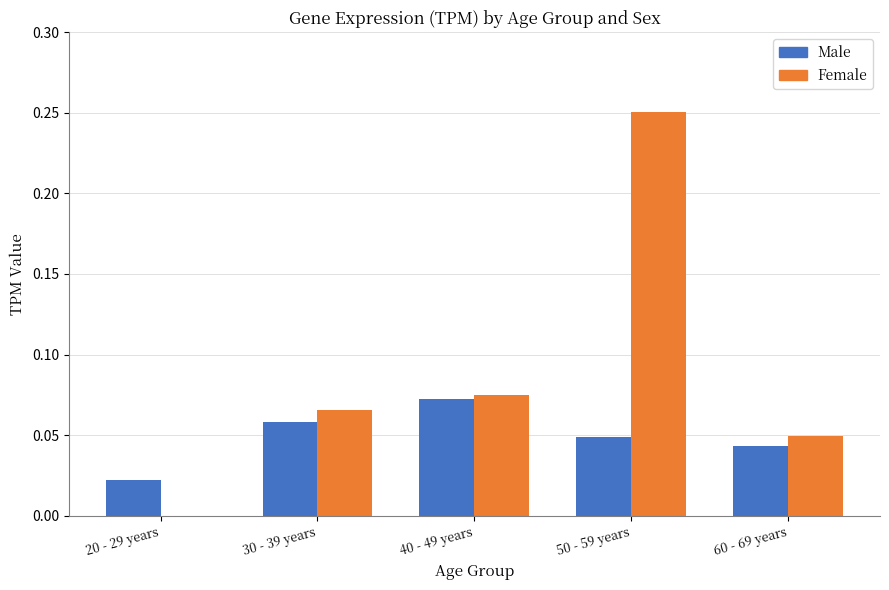

Which series has the largest range (max minus min)?

Female